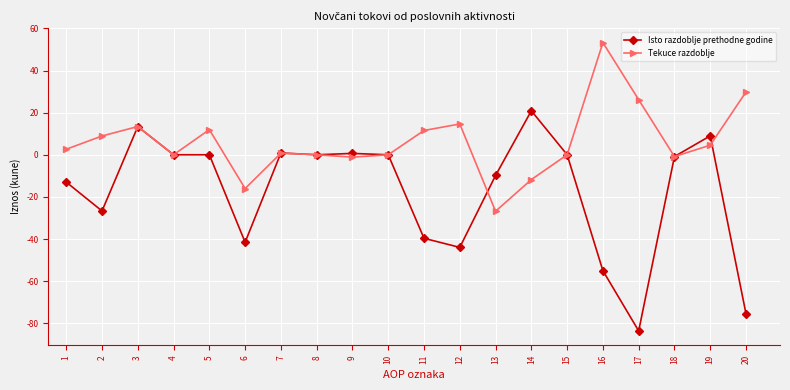

Which category has the highest value in the Tekuce razdoblje series?

16